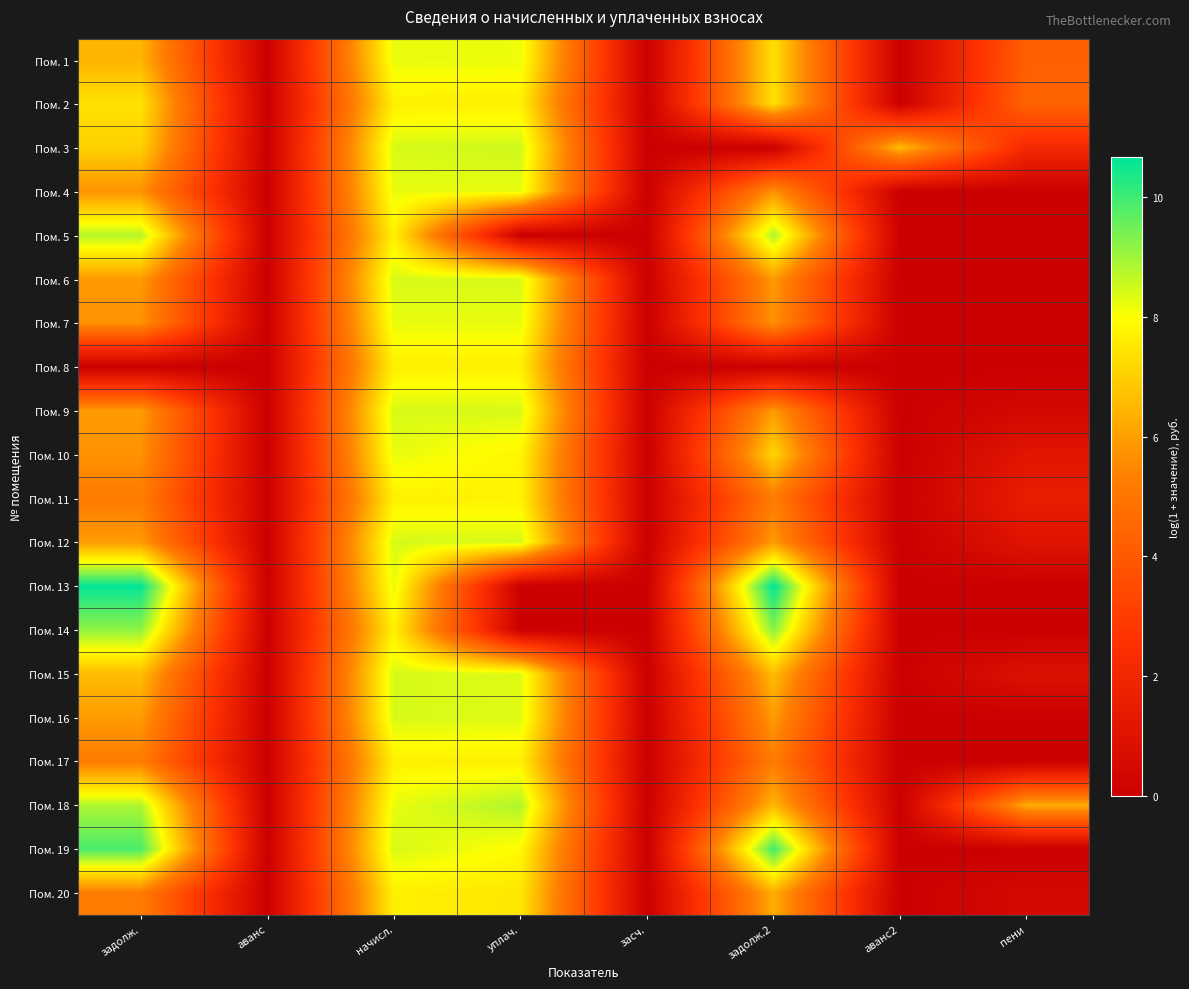

At which category does the chart reach its minimum across all series?

аванс